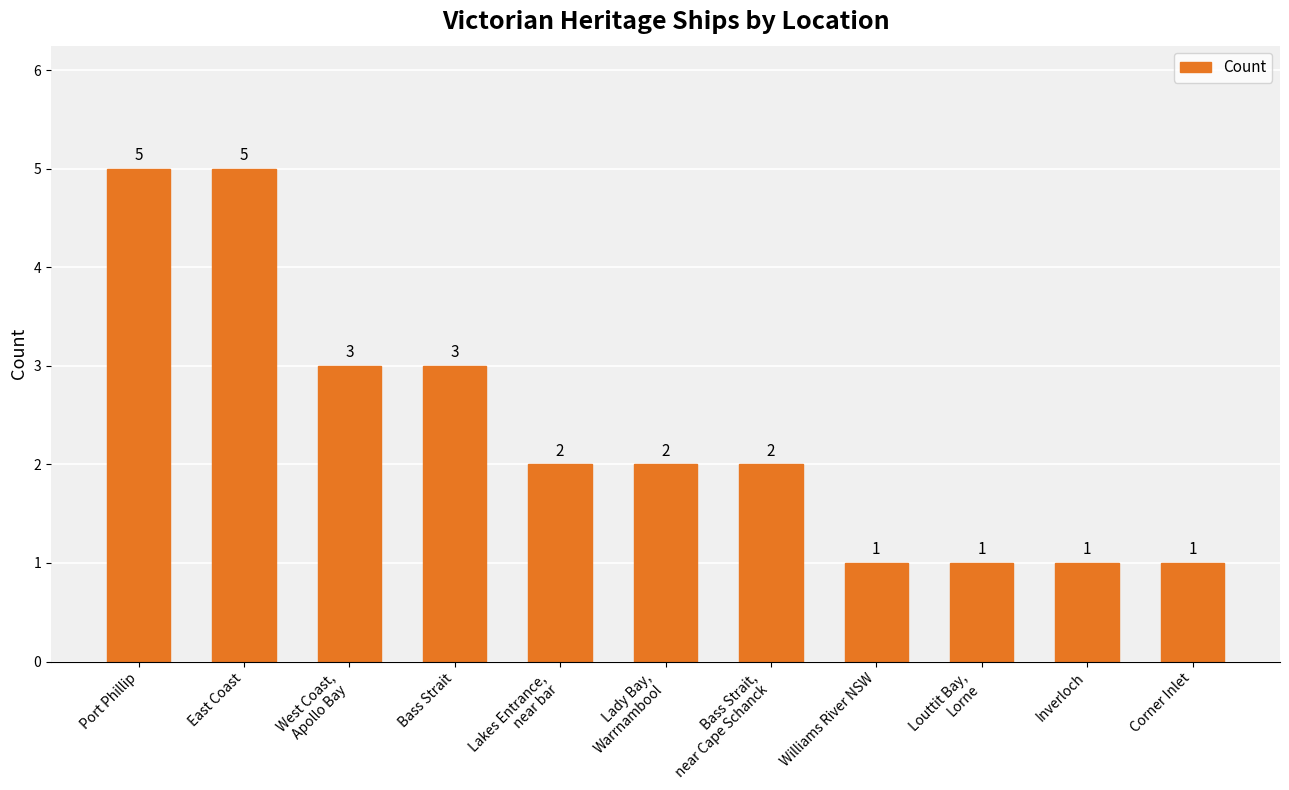

What is the label of the 5th bar from the right?

Bass Strait,
near Cape Schanck